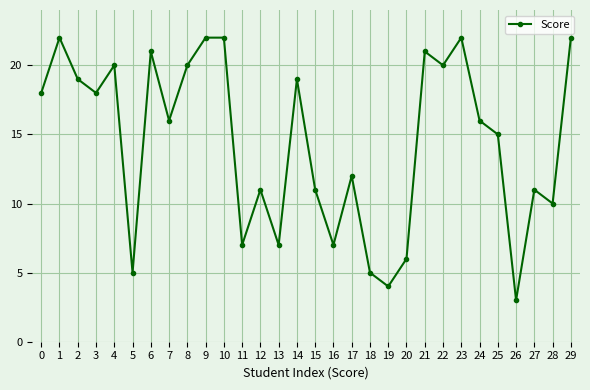

True or false: the data shows 21 at 21.

True